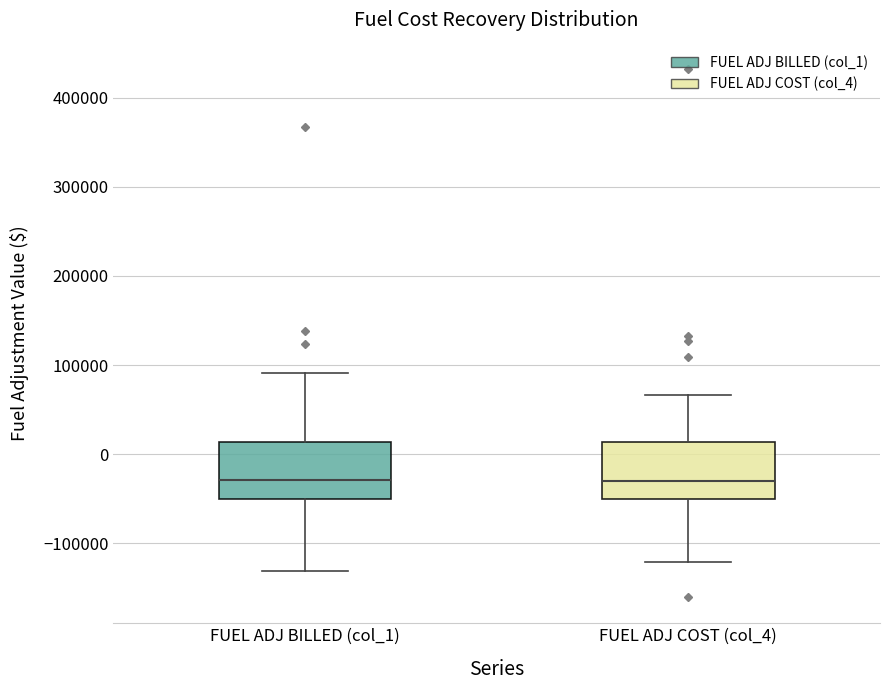

Where is the upper edge of the box for FUEL ADJ COST (col_4) on the y-axis? The values are not printed on the chart, so give them approximately, as read against the axis.

10000